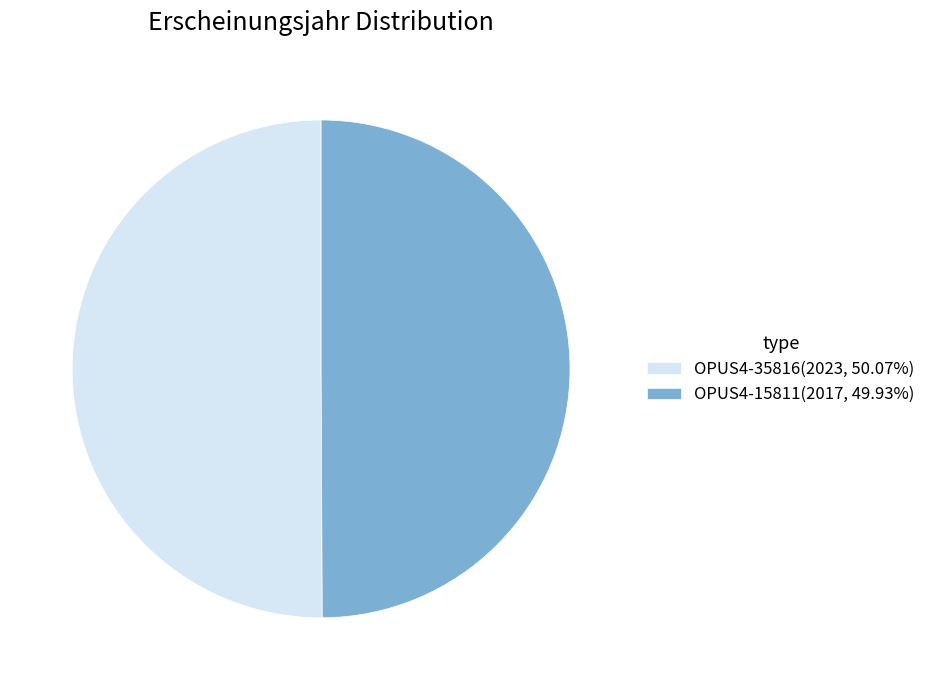

What is the ratio of the value at OPUS4-15811(2017, 49.93%) to the value at OPUS4-35816(2023, 50.07%)?

1.0